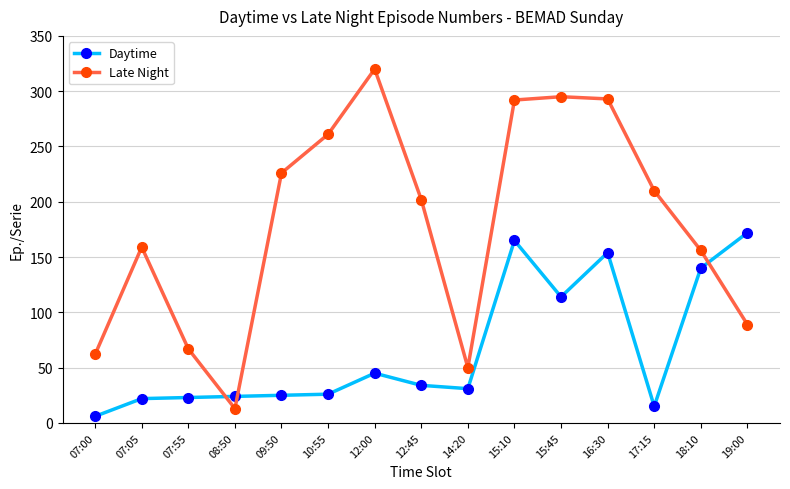

At 07:00, list the series in order from largest to smallest.

Late Night, Daytime